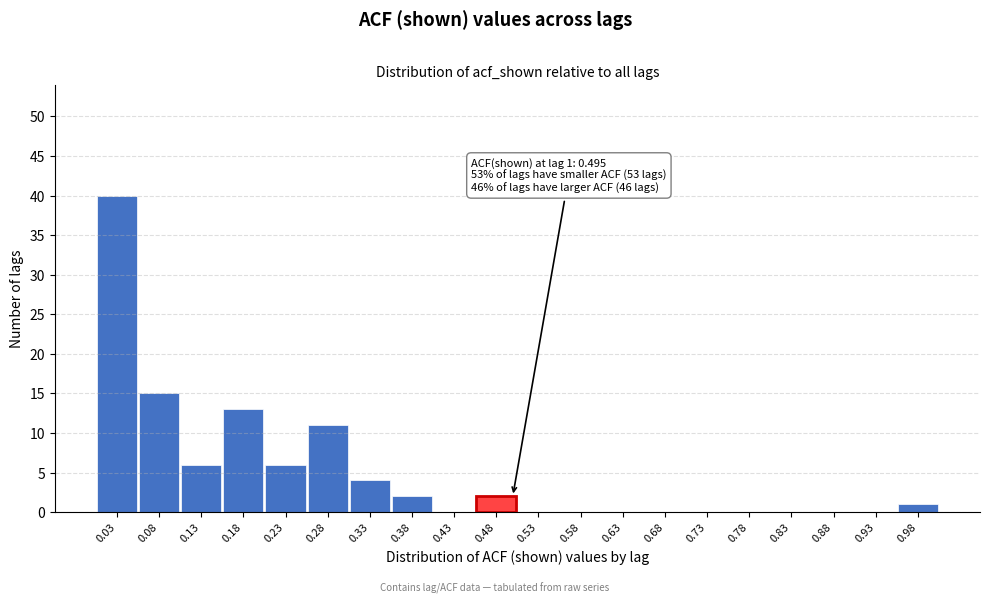

Over which range of the x-axis is the bar tallest?

0.00 to 0.05